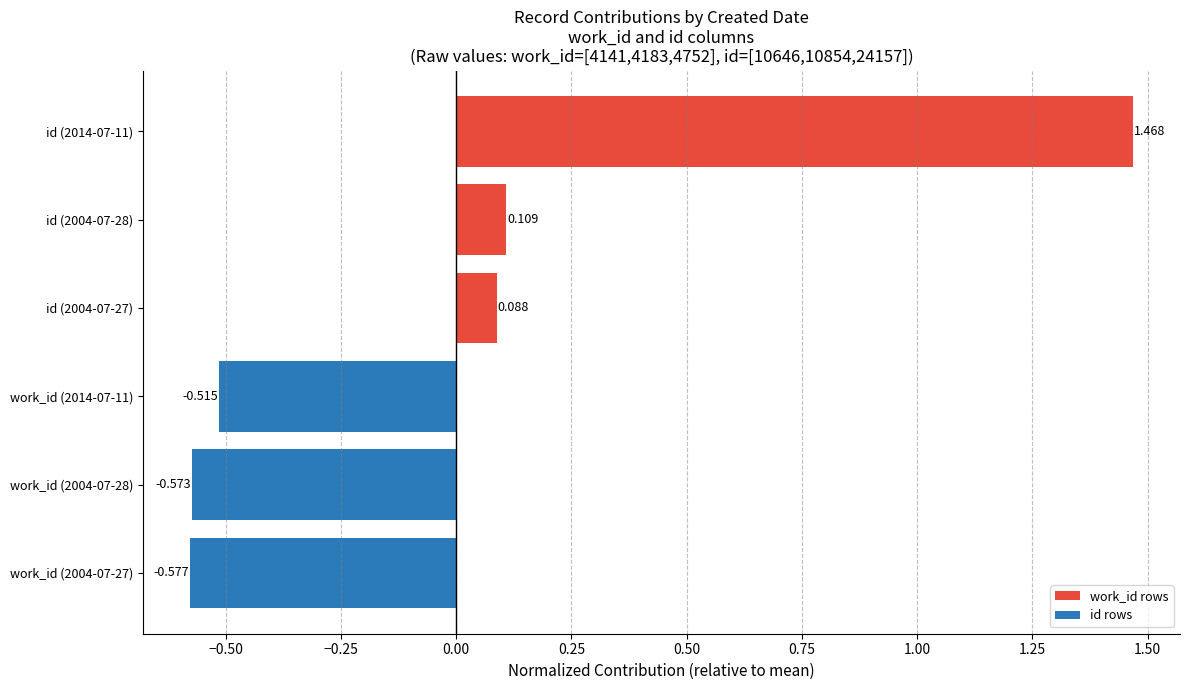

How many negative values are there?

3